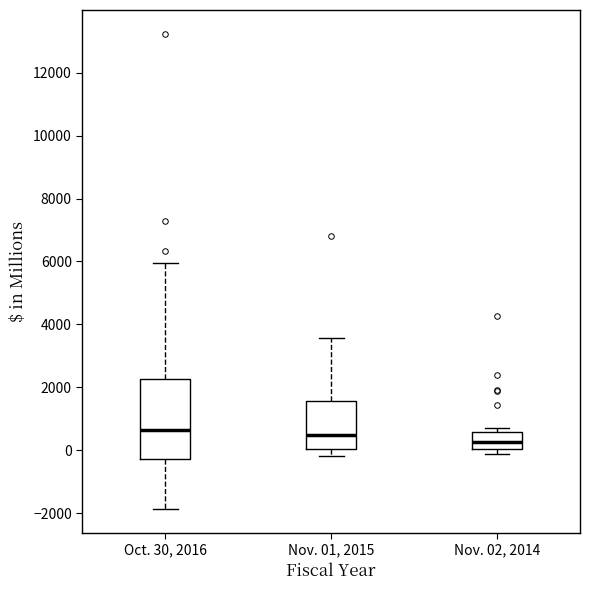

Where does the median line of the box for Nov. 01, 2015 sit on the y-axis? The values are not printed on the chart, so give them approximately, as read against the axis.

400